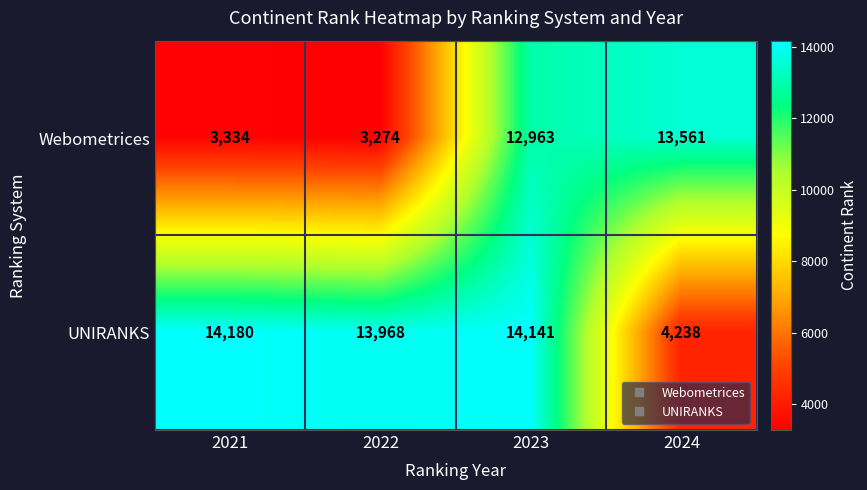

The Webometrices series shows 3128 at 2023. True or false?

False